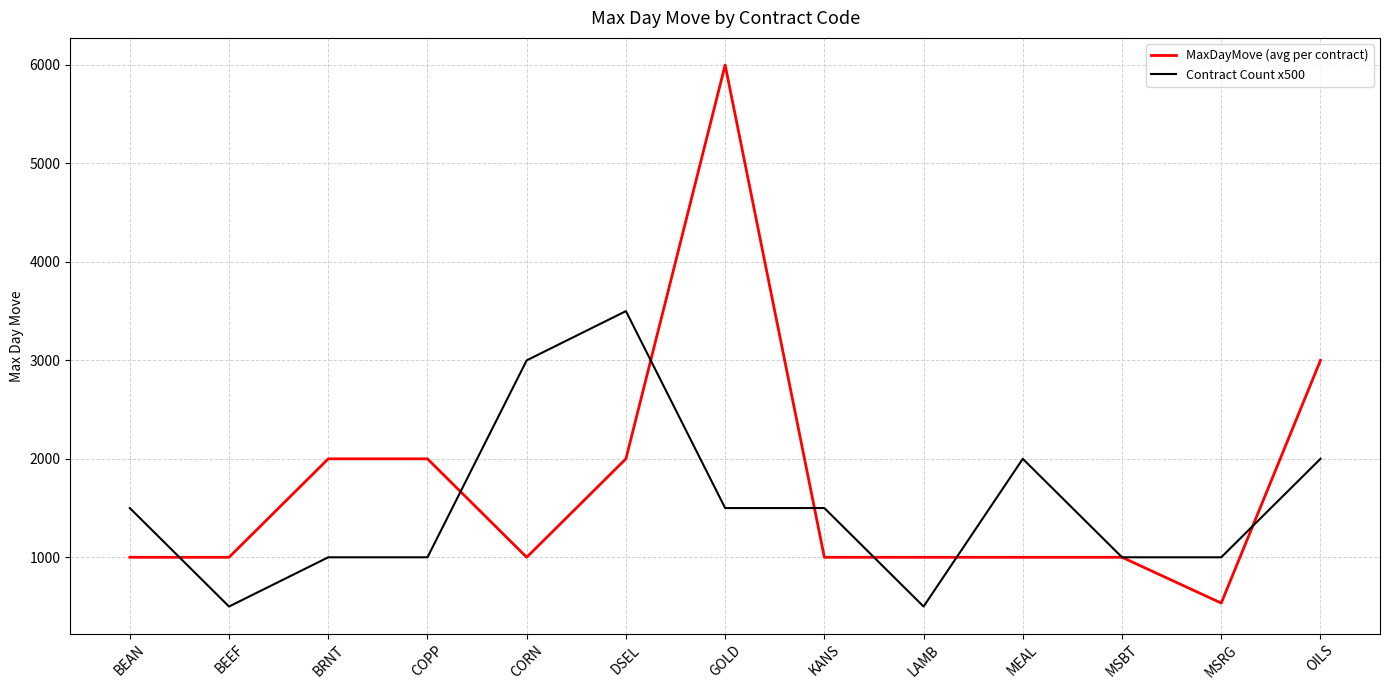

Does the chart display data point markers on the line(s)?

No